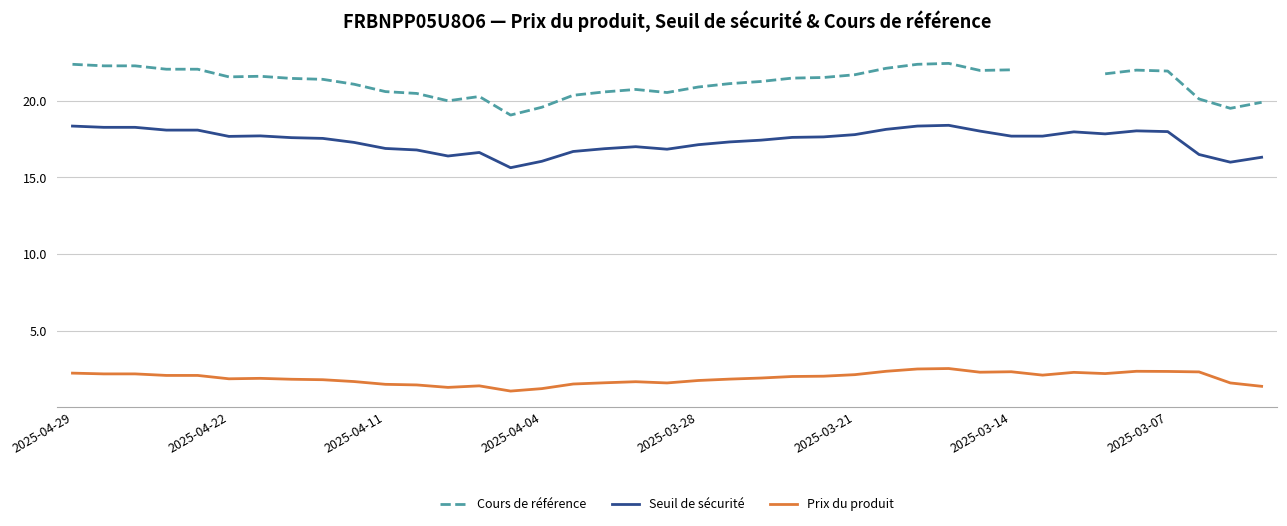

At which category is the sum across all series the highest?

28